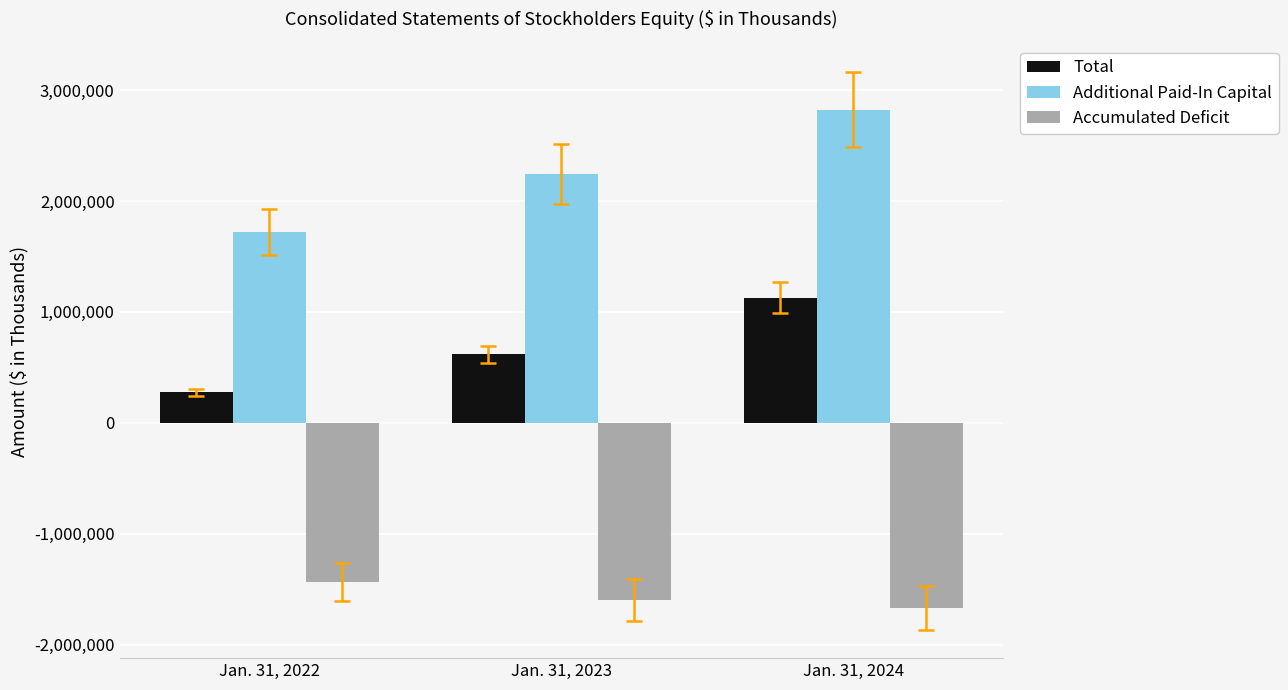

What is the difference between the maximum and minimum values in the Additional Paid-In Capital series?

1101448